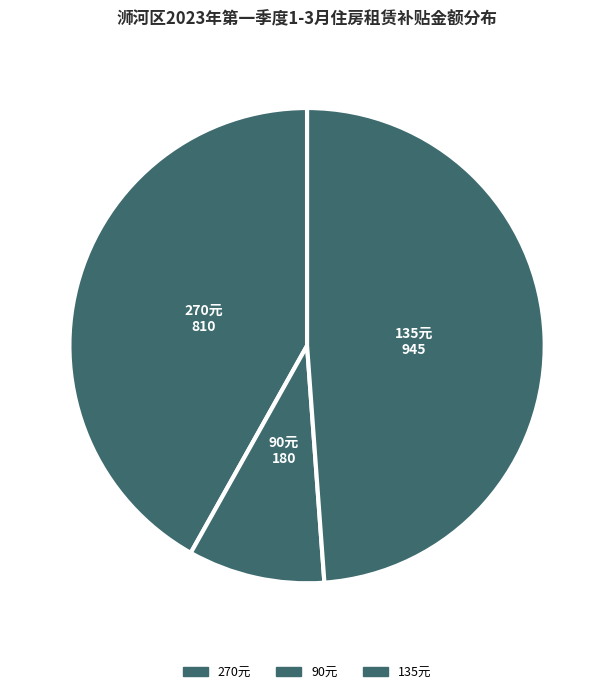

Does any single category account for the majority?

No